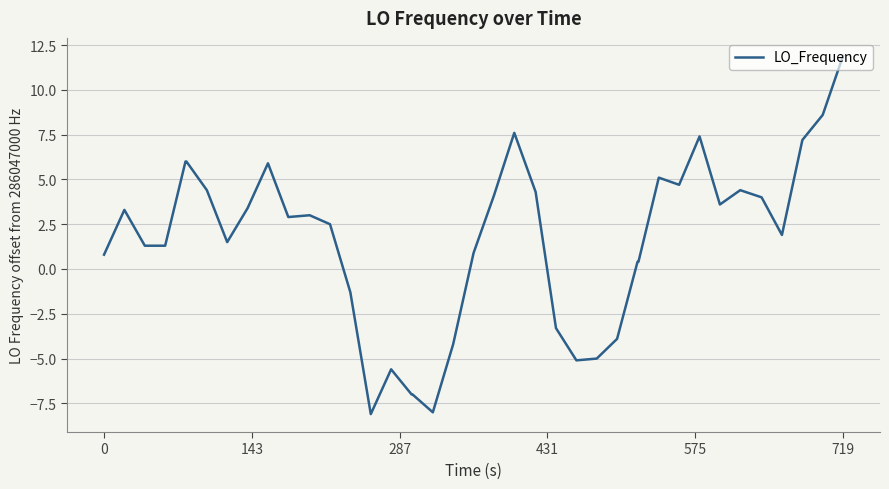

What is the difference between the maximum and minimum values?

20.0